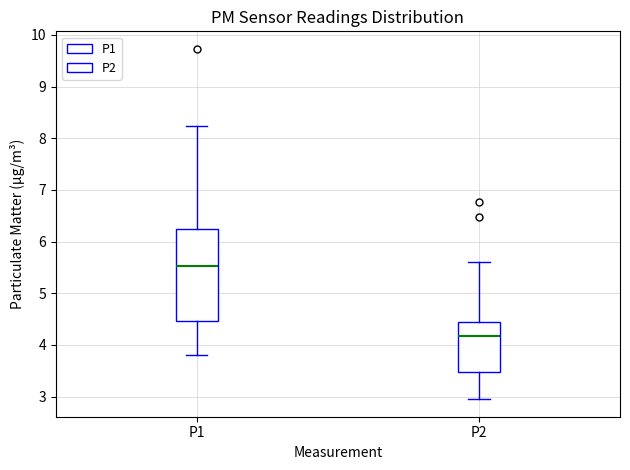

Reading left to right, read every box against the y-axis: the position of its median line, the range the box covers, and the ends of its whiskers. The values are not printed on the chart, so give them approximately, as read against the axis.

P1: median 5.5, box 4.5 to 6.3, whiskers 3.8 to 8.2
P2: median 4.2, box 3.5 to 4.5, whiskers 3.0 to 5.6